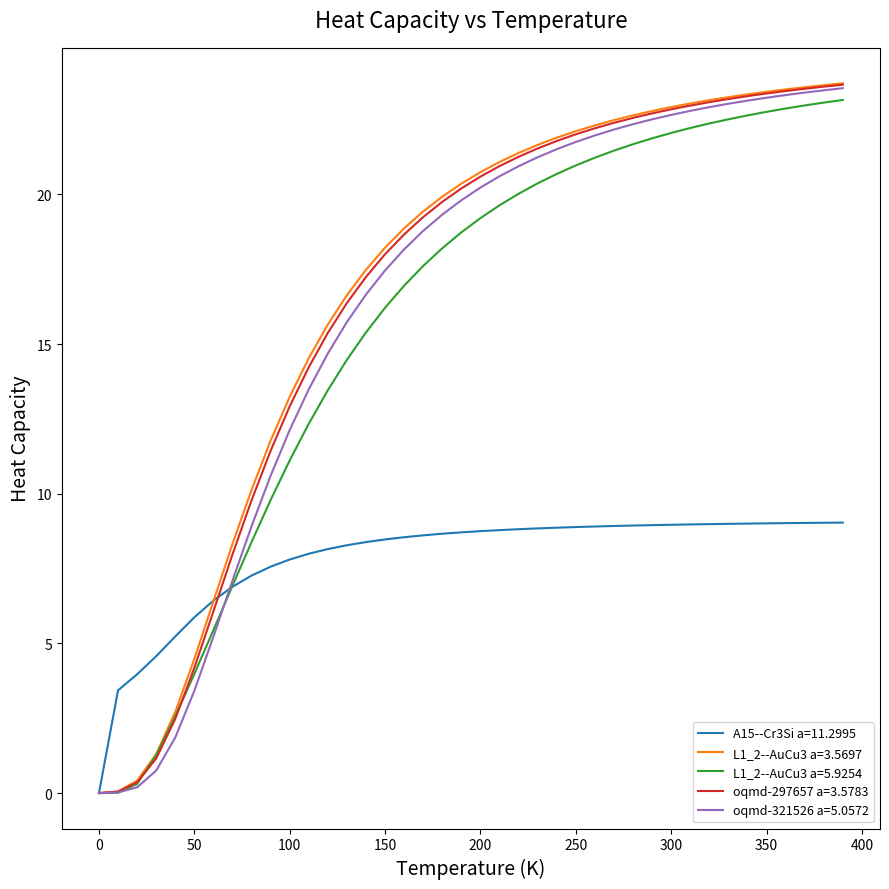

Does the chart display data point markers on the line(s)?

No